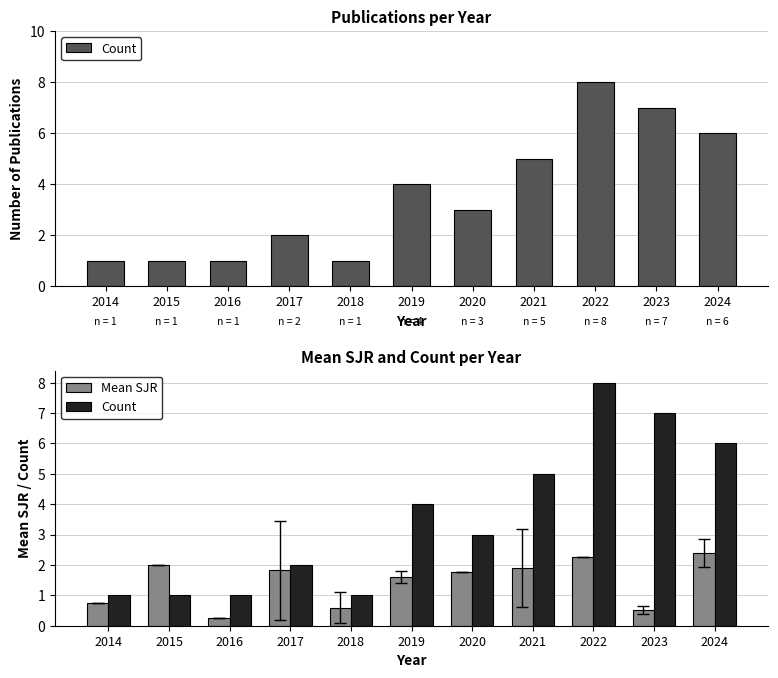

Reading left to right, what are all the values shown in this chart?

Count: 1.0	1.0	1.0	2.0	1.0	4.0	3.0	5.0	8.0	7.0	6.0
Mean SJR: 0.8	2.0	0.2	1.8	0.6	1.6	1.8	1.9	2.3	0.5	2.4